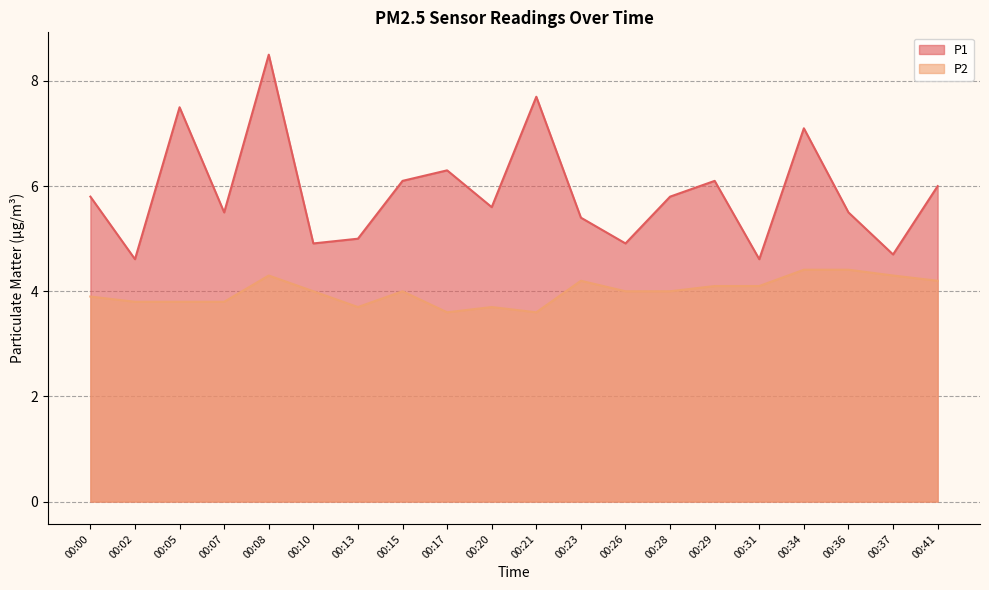

How many distinct data groups are displayed?

2